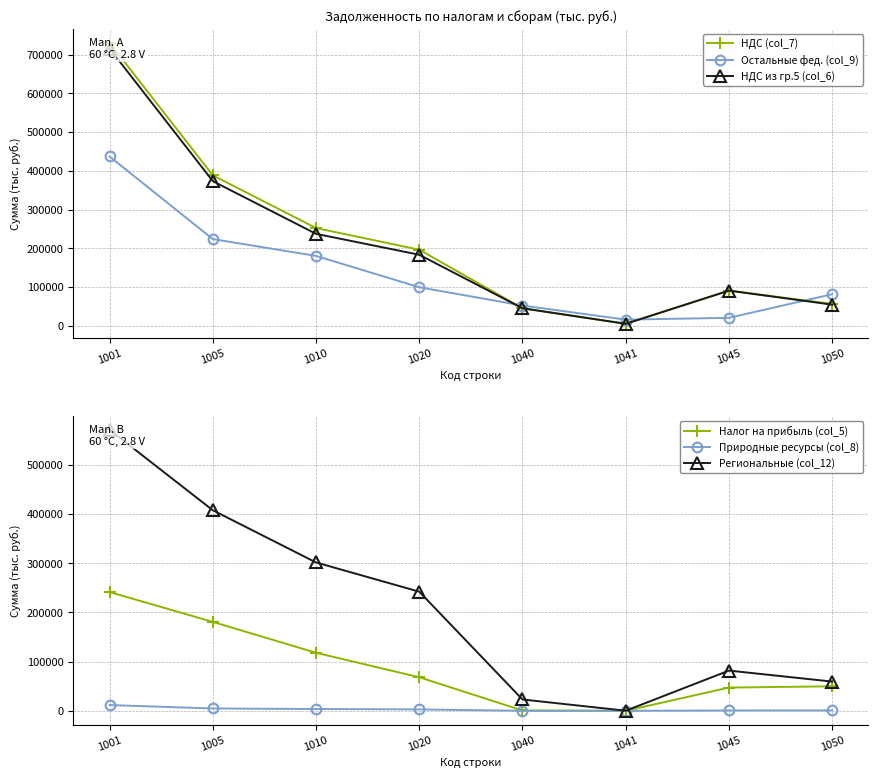

How many values in Налог на прибыль (col_5) are above zero?

7